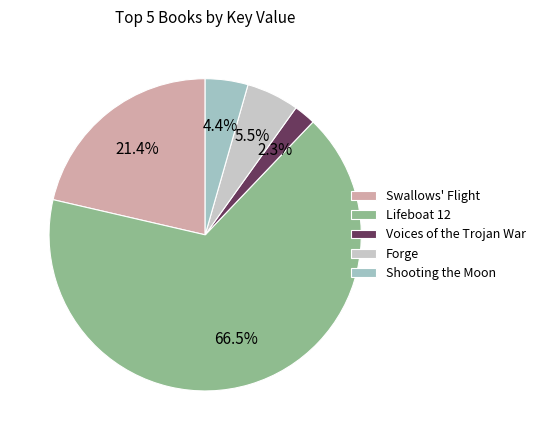

To the nearest percent, what is the average slice percentage?

20%